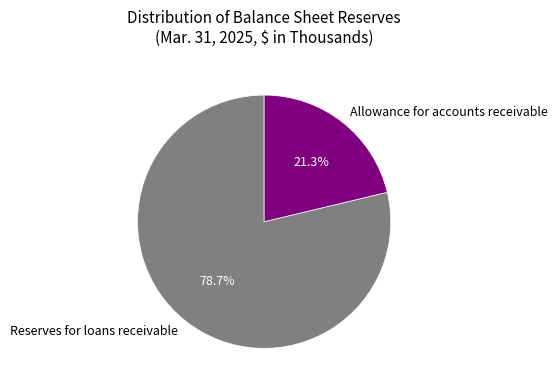

What percentage is the Allowance for accounts receivable slice, to the nearest percent?

21%